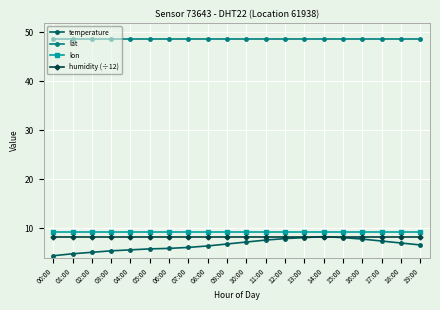

What is the total value across all series at 18:00?

73.3